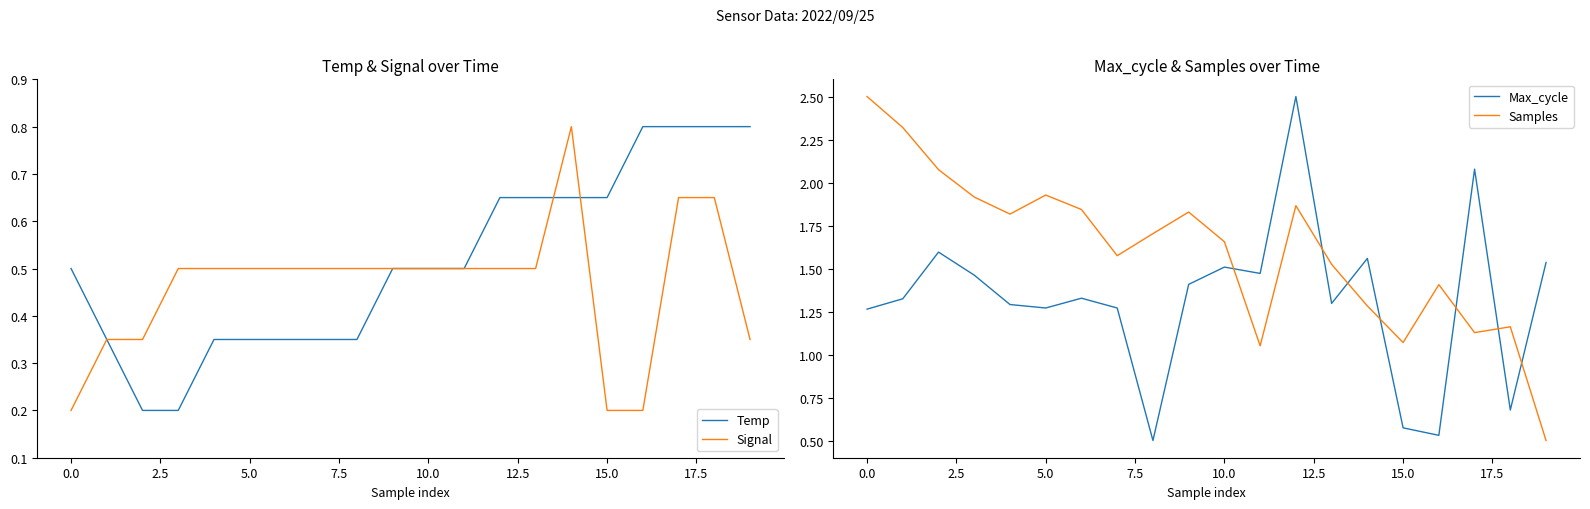

The Signal series shows 0.2 at 16. True or false?

True